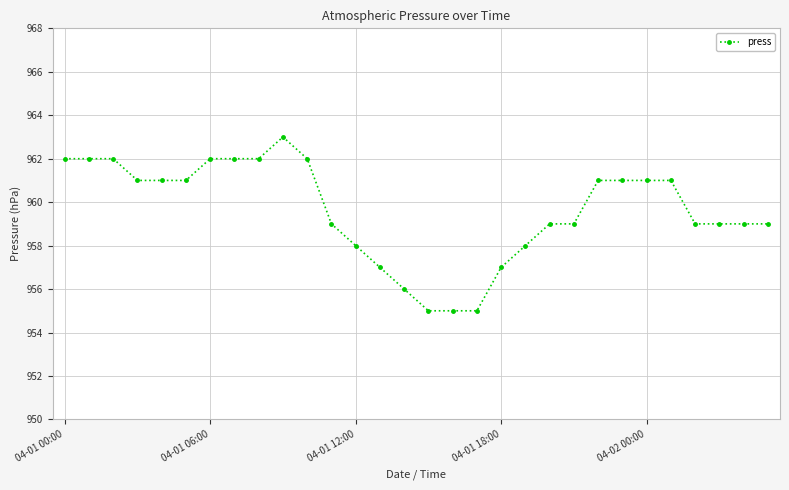

How many data points are less than 961?

15